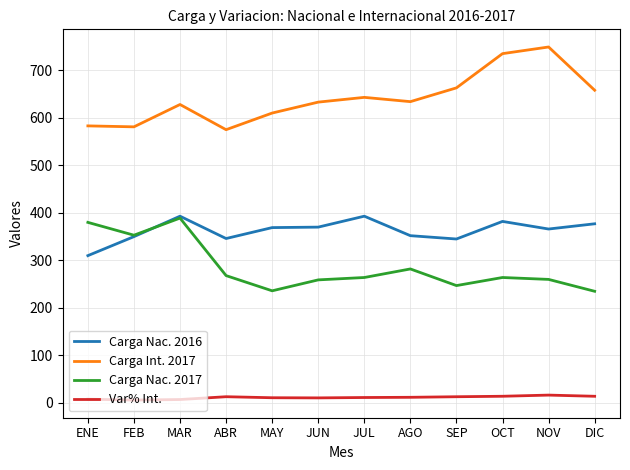

What is the minimum value for Carga Nac. 2017?

235.0